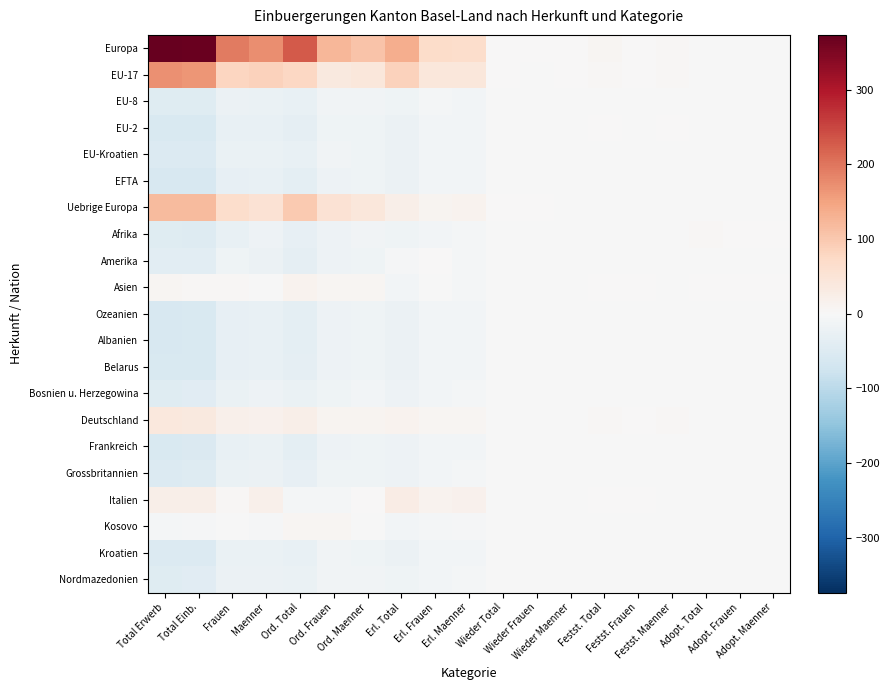

At which category is the sum across all series the highest?

Frauen